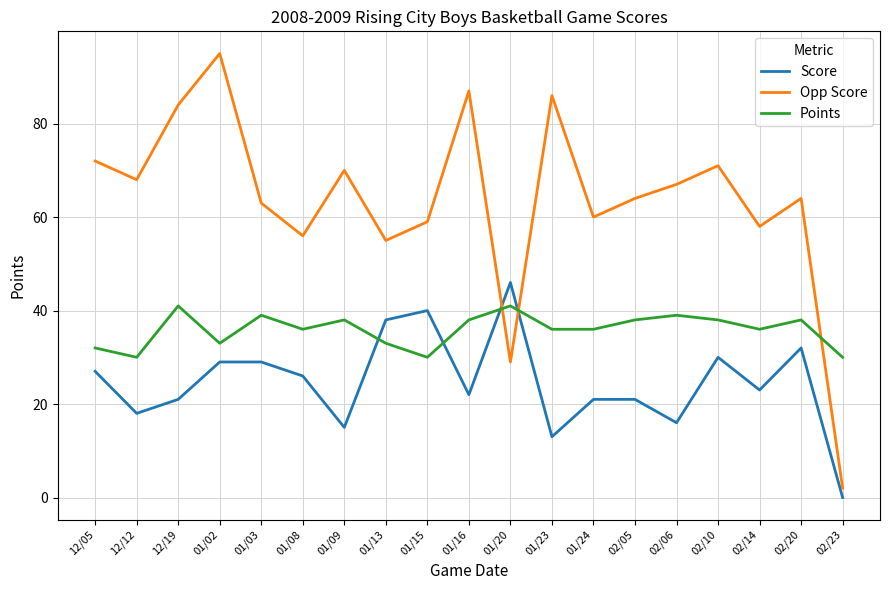

Is it true that Opp Score equals 58 at 02/14?

True